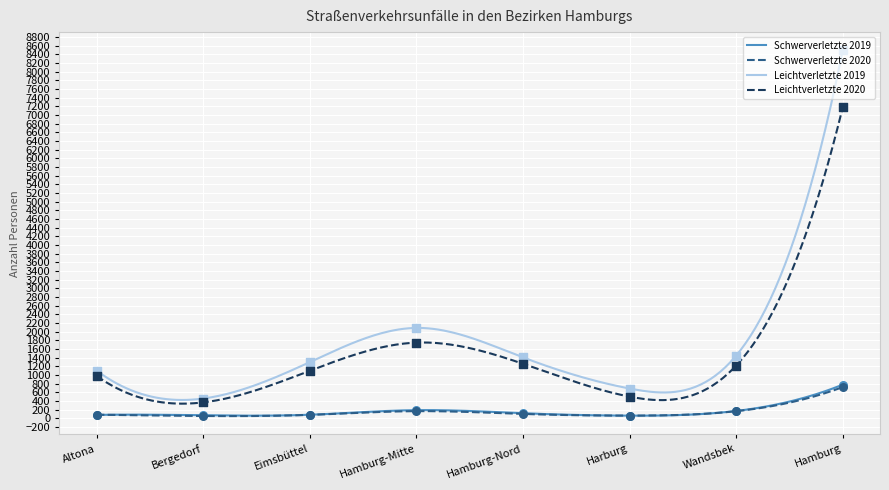

What is the total value across all series at Hamburg?

17162